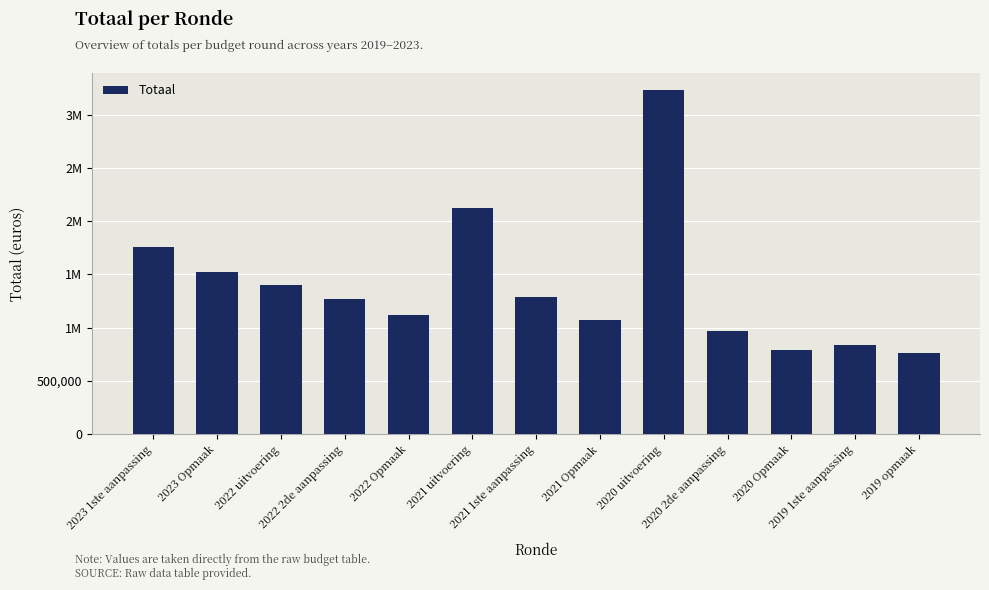

Does the chart contain any negative values?

No